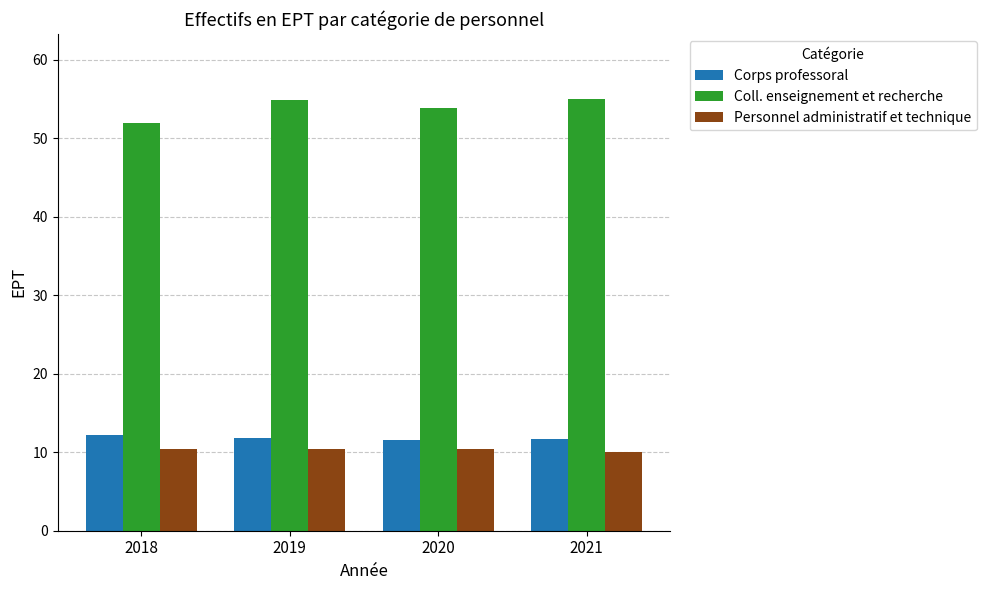

What is the total value across all series at 2020?

75.9